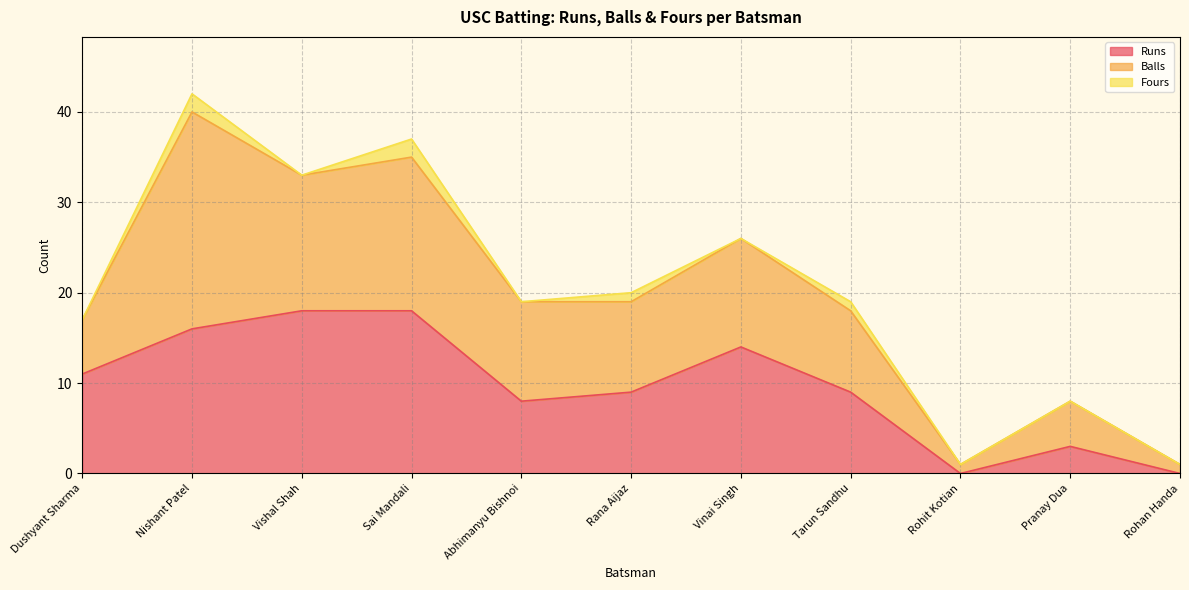

Reading left to right, list all the values displayed in this chart.

Runs: 11	16	18	18	8	9	14	9	0	3	0
Balls: 6	24	15	17	11	10	12	9	1	5	1
Fours: 0	2	0	2	0	1	0	1	0	0	0